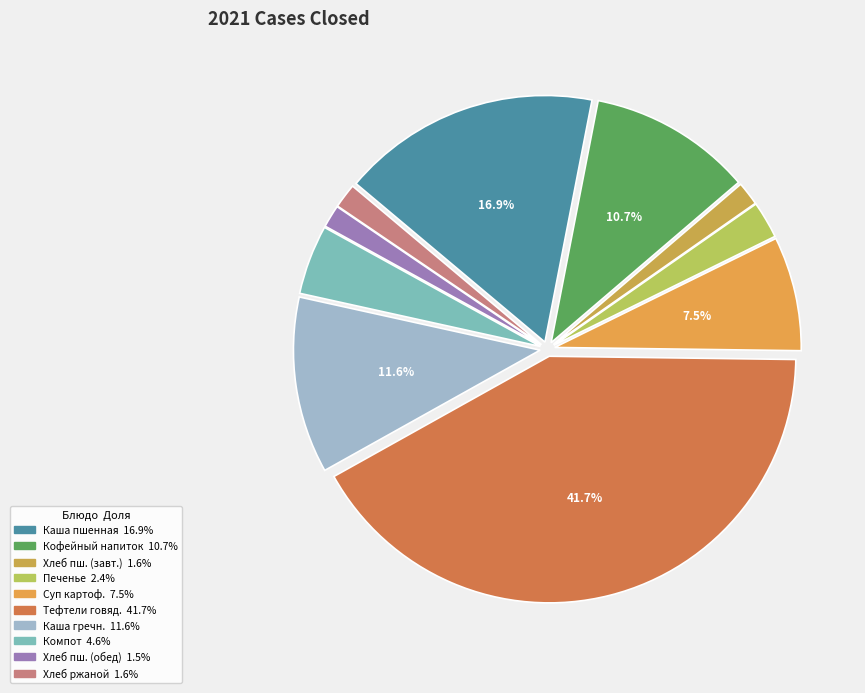

To the nearest percent, what is the average slice percentage?

10%